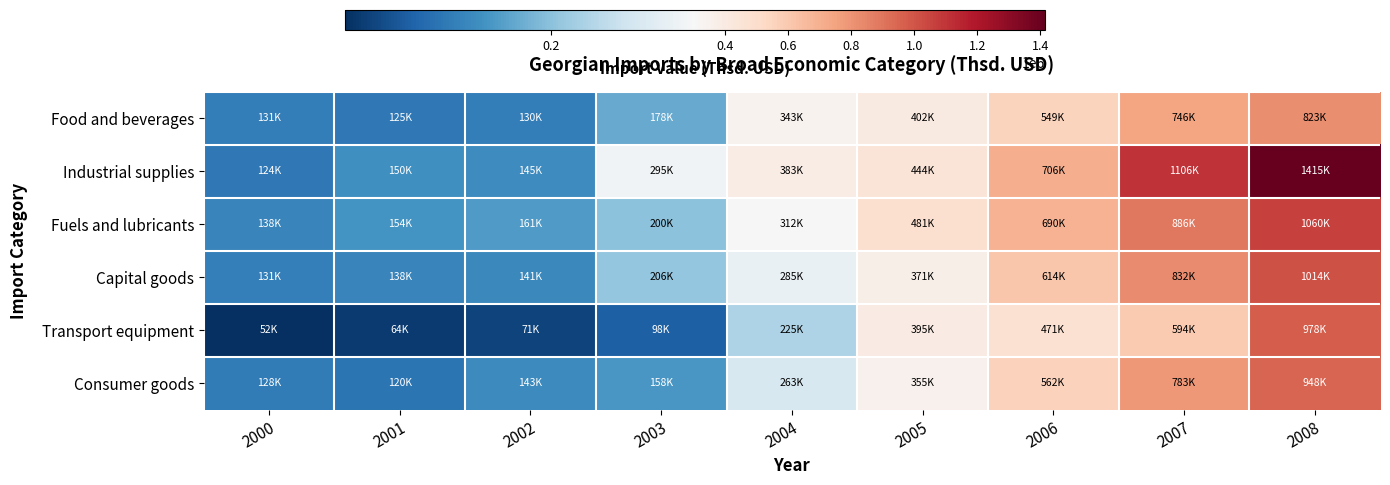

Reading left to right, list all the values displayed in this chart.

Food and beverages: 2000=130855.4	2001=124940.2	2002=130352.7	2003=177818.2	2004=343438.1	2005=401673.0	2006=549124.6	2007=745799.9	2008=822634.4
Industrial supplies: 2000=124090.2	2001=149899.2	2002=144808.9	2003=295224.7	2004=382801.1	2005=443924.1	2006=706224.3	2007=1105797.6	2008=1414678.2
Fuels and lubricants: 2000=138484.7	2001=153802.5	2002=161035.5	2003=199724.2	2004=311890.4	2005=481460.2	2006=689680.9	2007=885653.9	2008=1059816.1
Capital goods: 2000=130955.5	2001=137999.4	2002=141333.4	2003=206231.5	2004=285230.0	2005=370686.1	2006=614158.3	2007=832144.5	2008=1014001.2
Transport equipment: 2000=52495.4	2001=63816.4	2002=71345.0	2003=97867.5	2004=225327.8	2005=394969.2	2006=471306.8	2007=594492.6	2008=978392.5
Consumer goods: 2000=127714.9	2001=119998.3	2002=142829.8	2003=157644.6	2004=263431.5	2005=354946.9	2006=562110.2	2007=782572.8	2008=948110.0